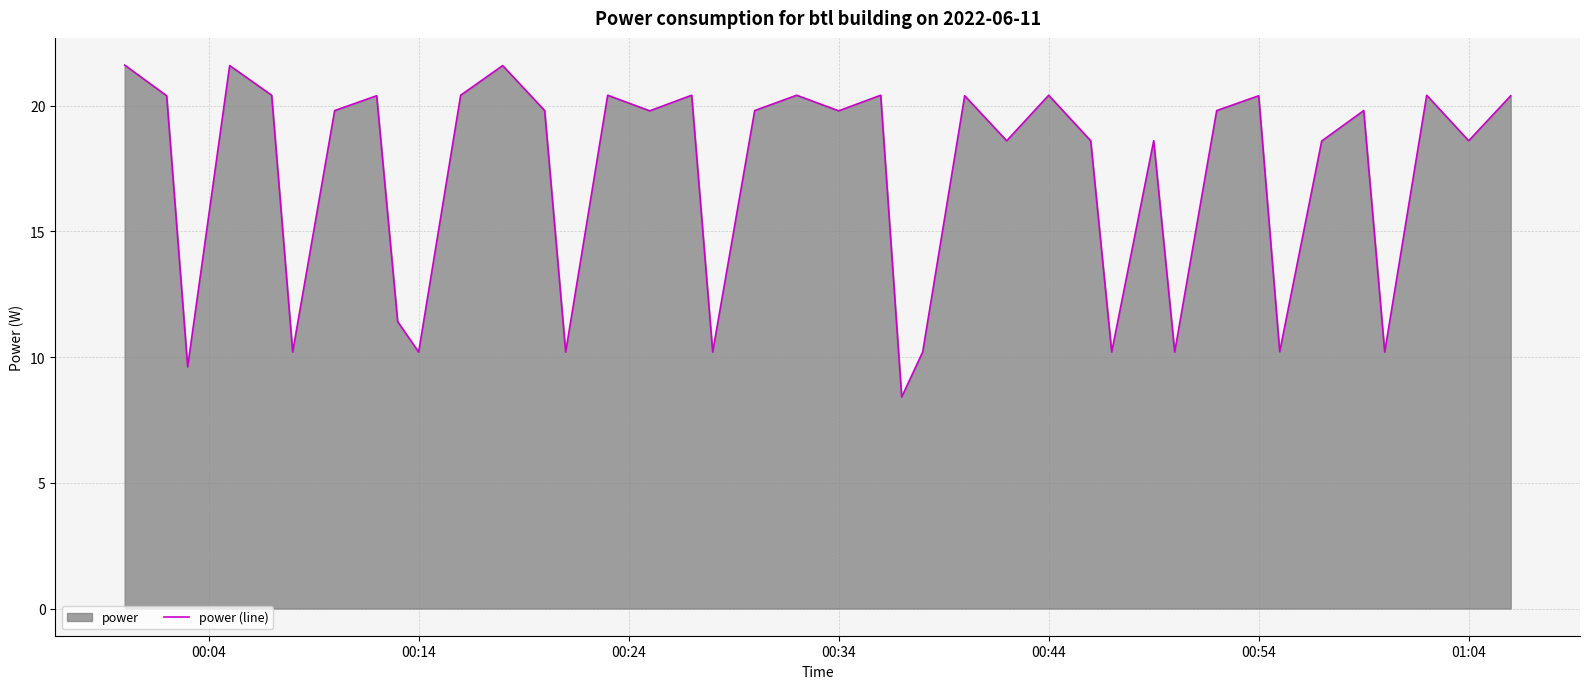

How many points are lower than both their immediate neighbors (excluding endpoints)?

14